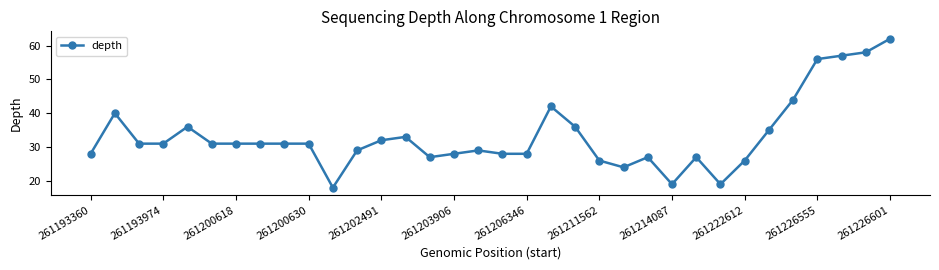

True or false: the data has more than 1 interior local peaks.

True